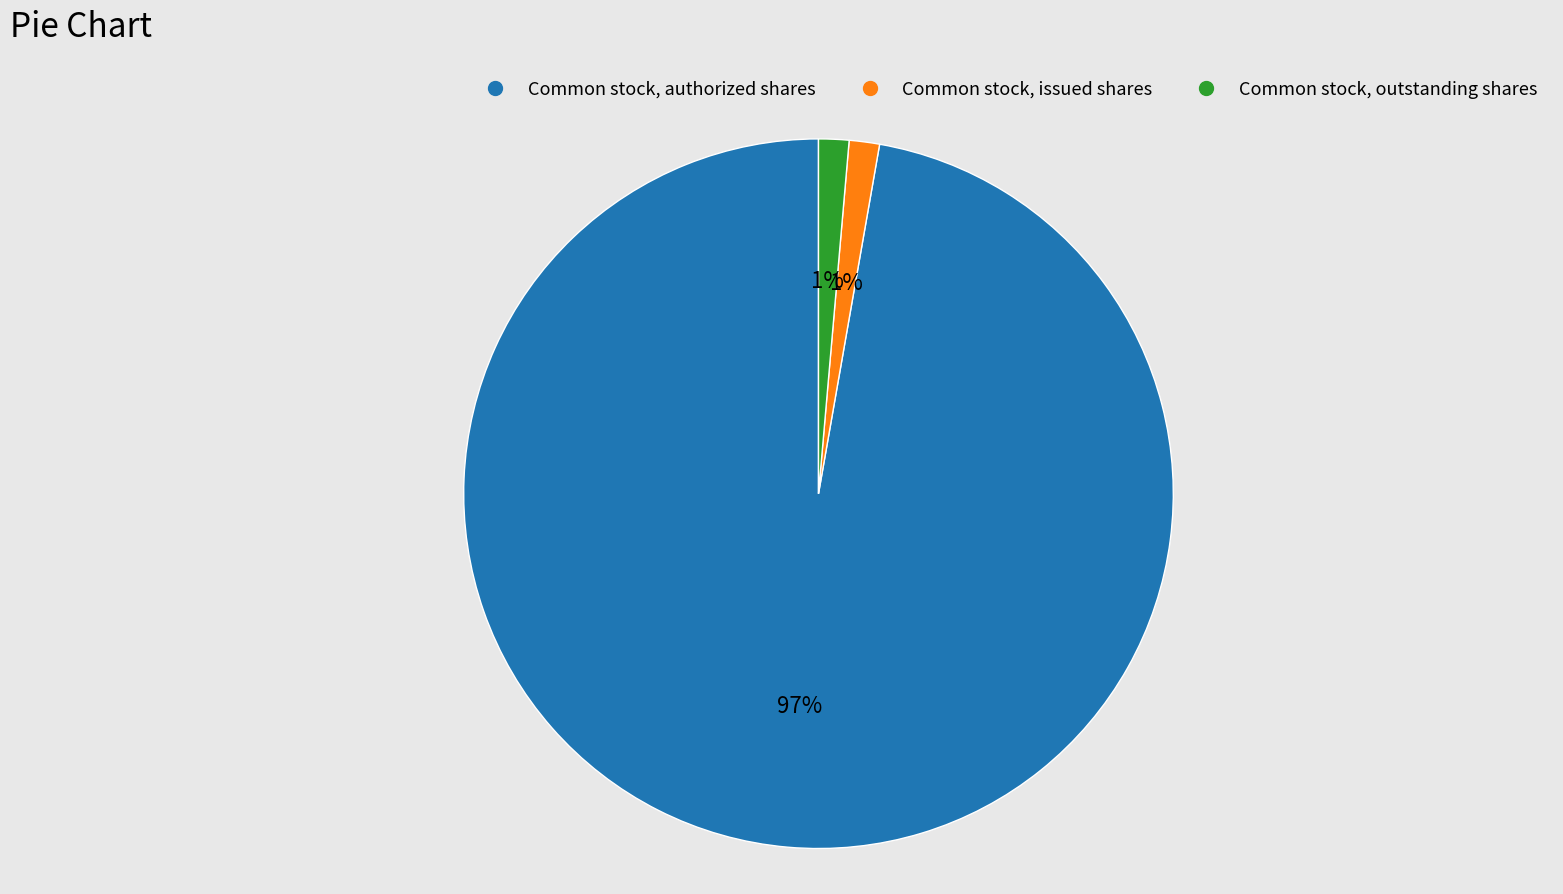

What percentage is the Common stock, outstanding shares slice, to the nearest percent?

1%